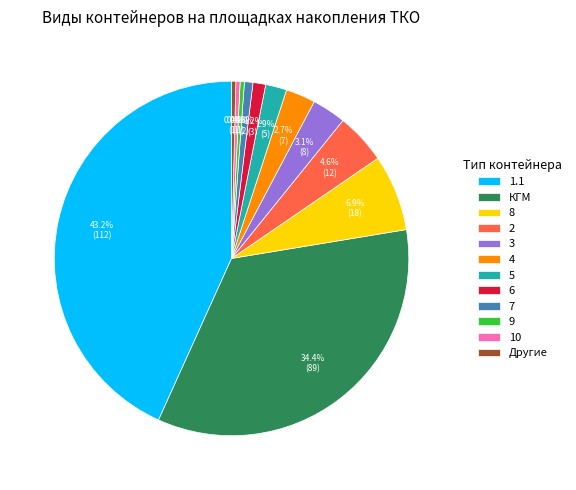

To the nearest percent, what portion does 4 represent?

3%